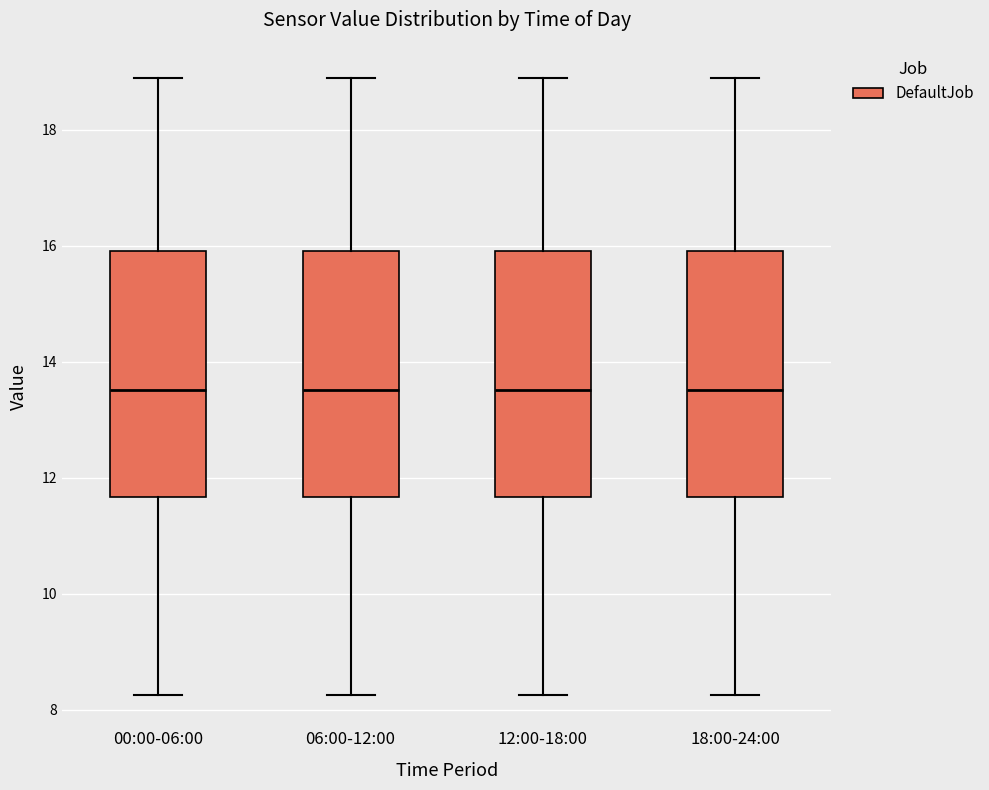

Reading left to right, read every box against the y-axis: the position of its median line, the range the box covers, and the ends of its whiskers. The values are not printed on the chart, so give them approximately, as read against the axis.

00:00-06:00: median 13.6, box 11.6 to 16.0, whiskers 8.2 to 19.0
06:00-12:00: median 13.6, box 11.6 to 16.0, whiskers 8.2 to 19.0
12:00-18:00: median 13.6, box 11.6 to 16.0, whiskers 8.2 to 19.0
18:00-24:00: median 13.6, box 11.6 to 16.0, whiskers 8.2 to 19.0